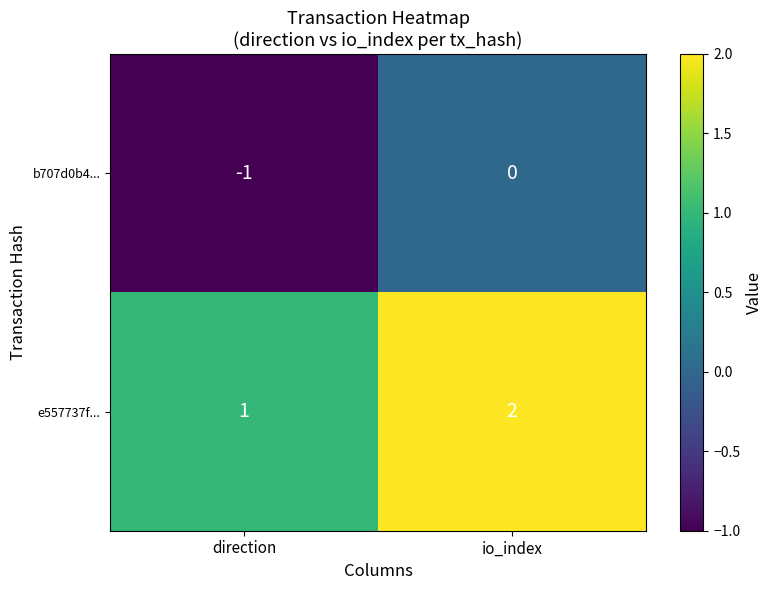

At which category is the sum across all series the highest?

io_index